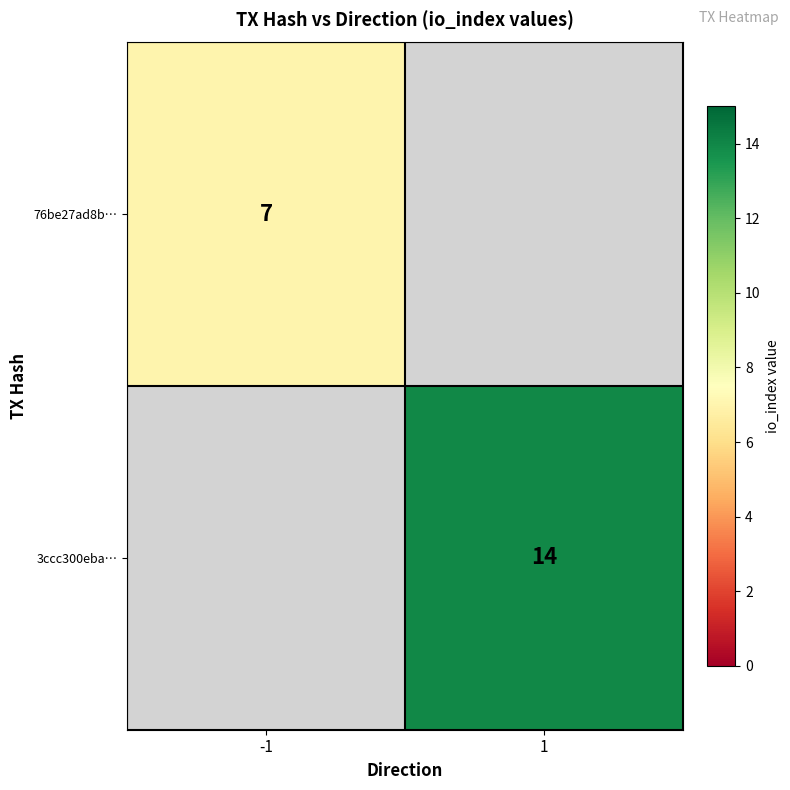

Is it true that 76be27ad8b… equals 3 at -1?

False